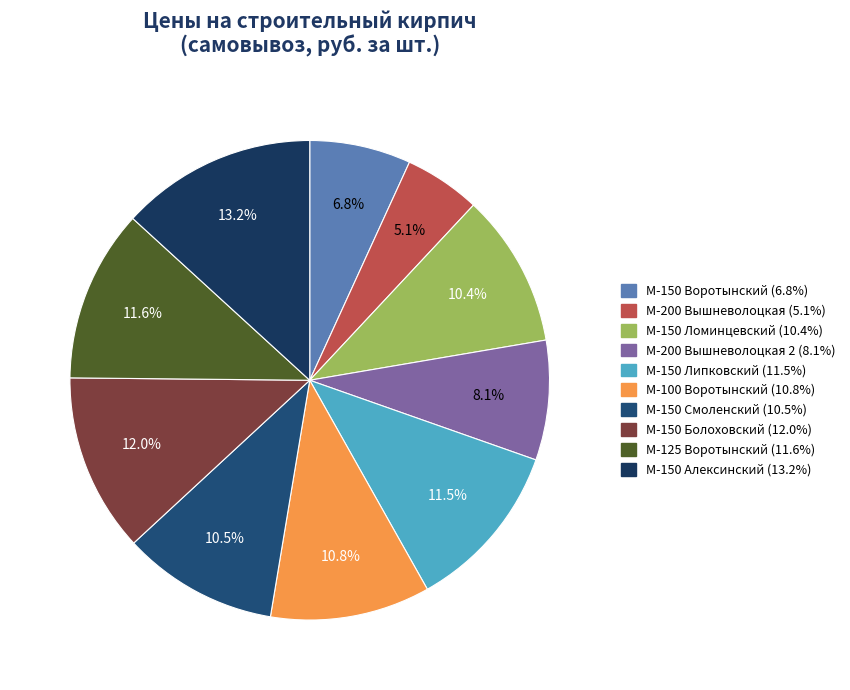

Count the number of slices in the pie.

10